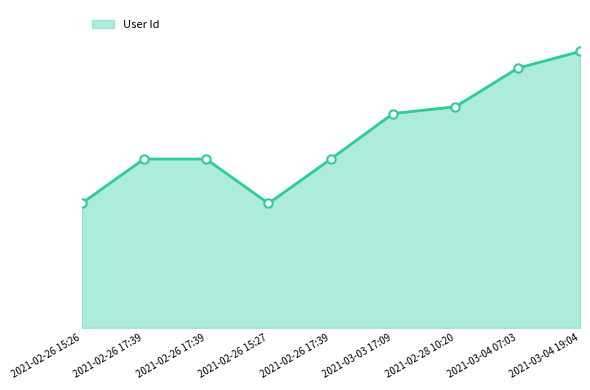

Does the chart have visible grid lines?

No